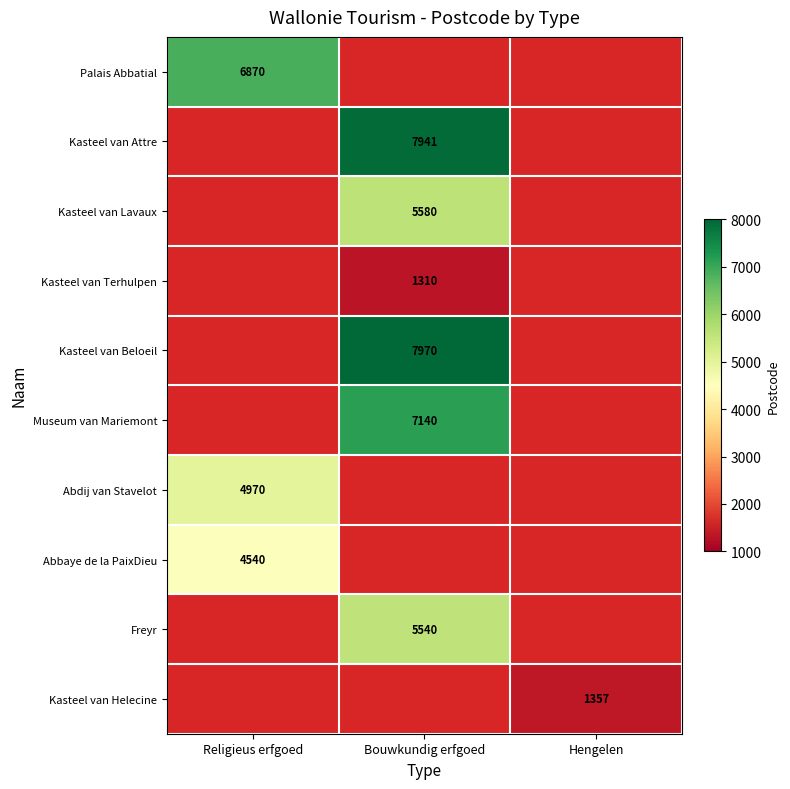

Is it true that Kasteel van Attre equals 11336 at Bouwkundig erfgoed?

False